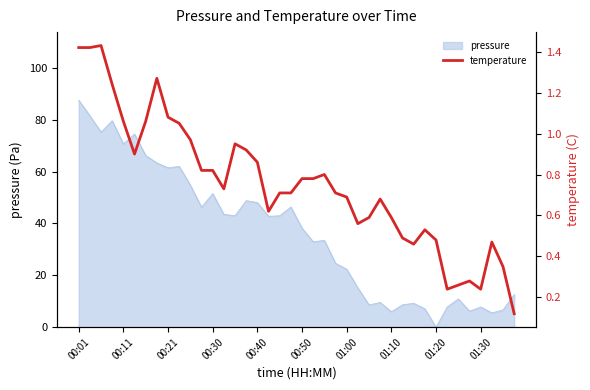

What is the minimum value shown in the chart?

0.1